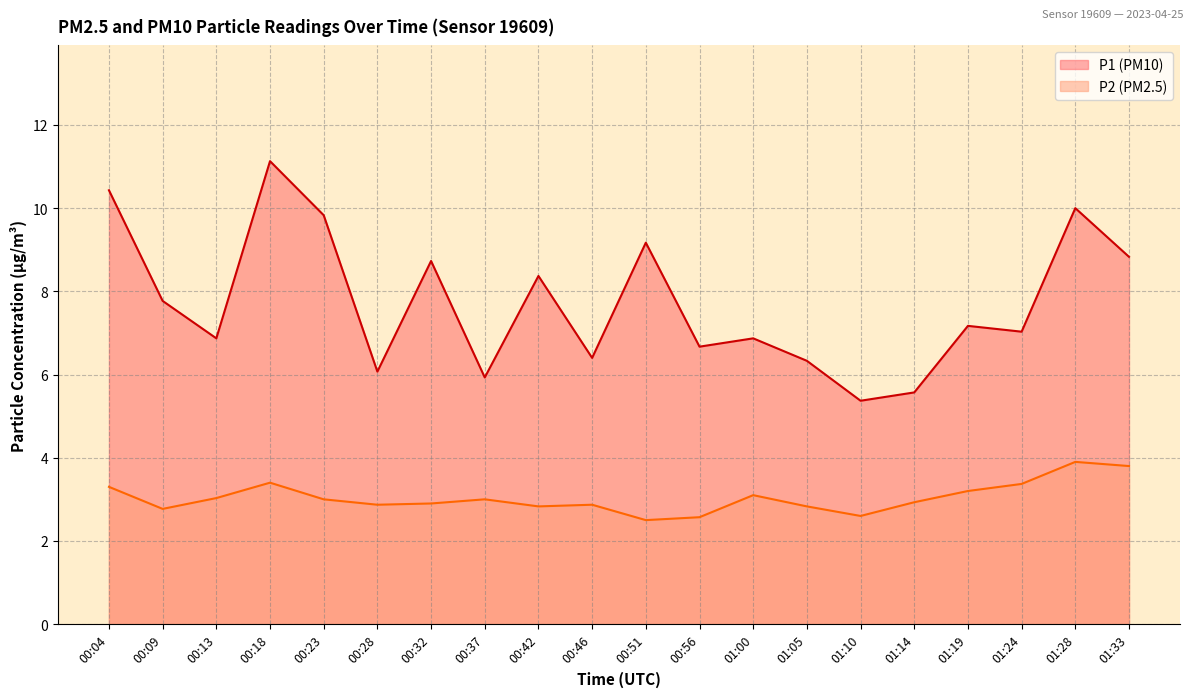

Where is the first local maximum for P1?

00:18